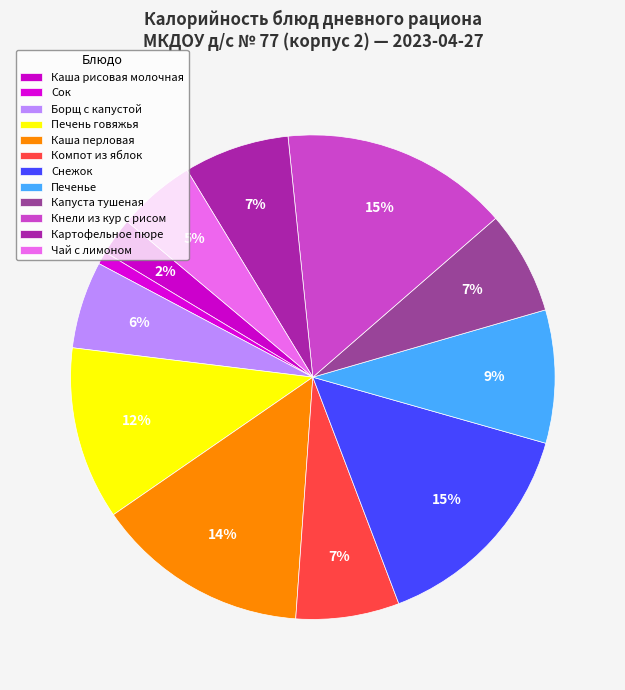

How many segments does this pie chart have?

12